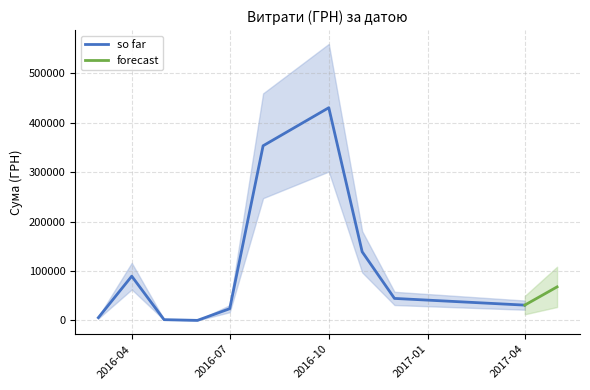

What is the highest value of the so far series?

430416.3